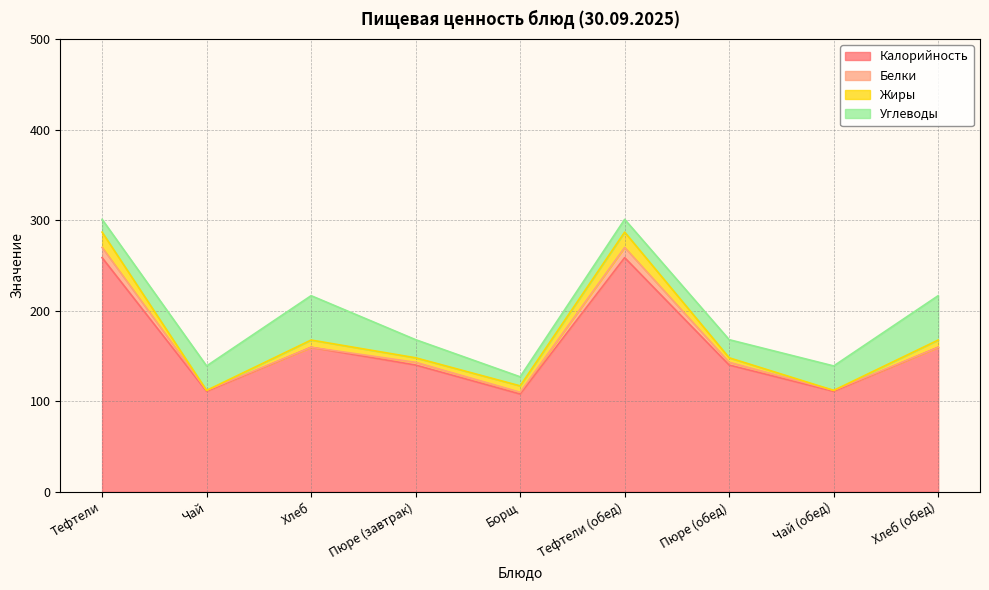

In Углеводы, how many points are higher than both neighbors (excluding endpoints)?

1